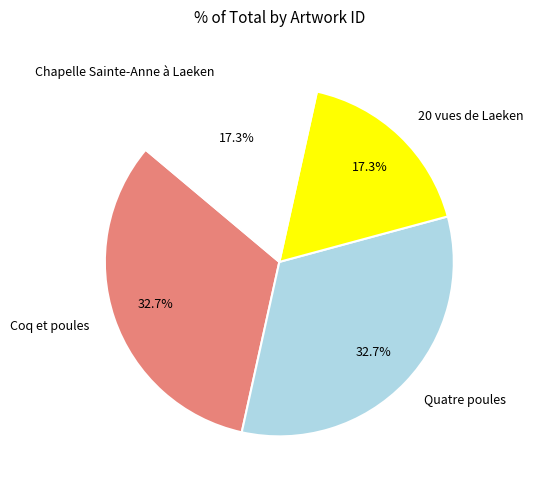

What is the total percentage of Chapelle Sainte-Anne à Laeken and Quatre poules?

50.0%